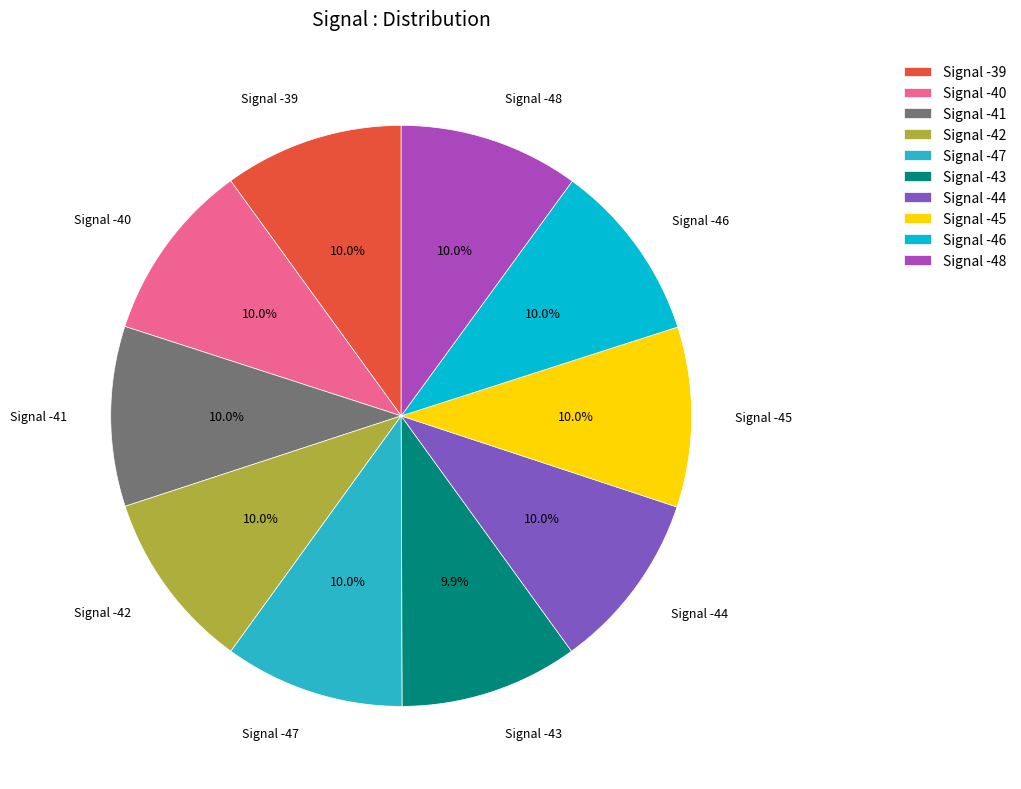

Does Signal -42 represent more than half of the total?

No